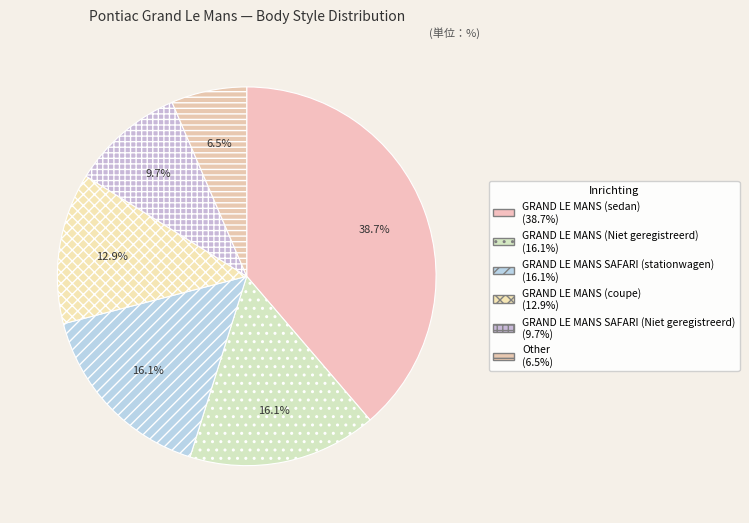

To the nearest percent, what is the difference between the largest and smallest slice percentages?

32%